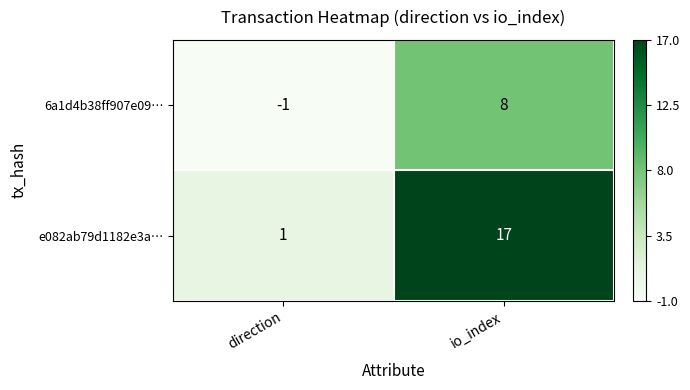

Which label corresponds to the smallest value in the chart?

direction